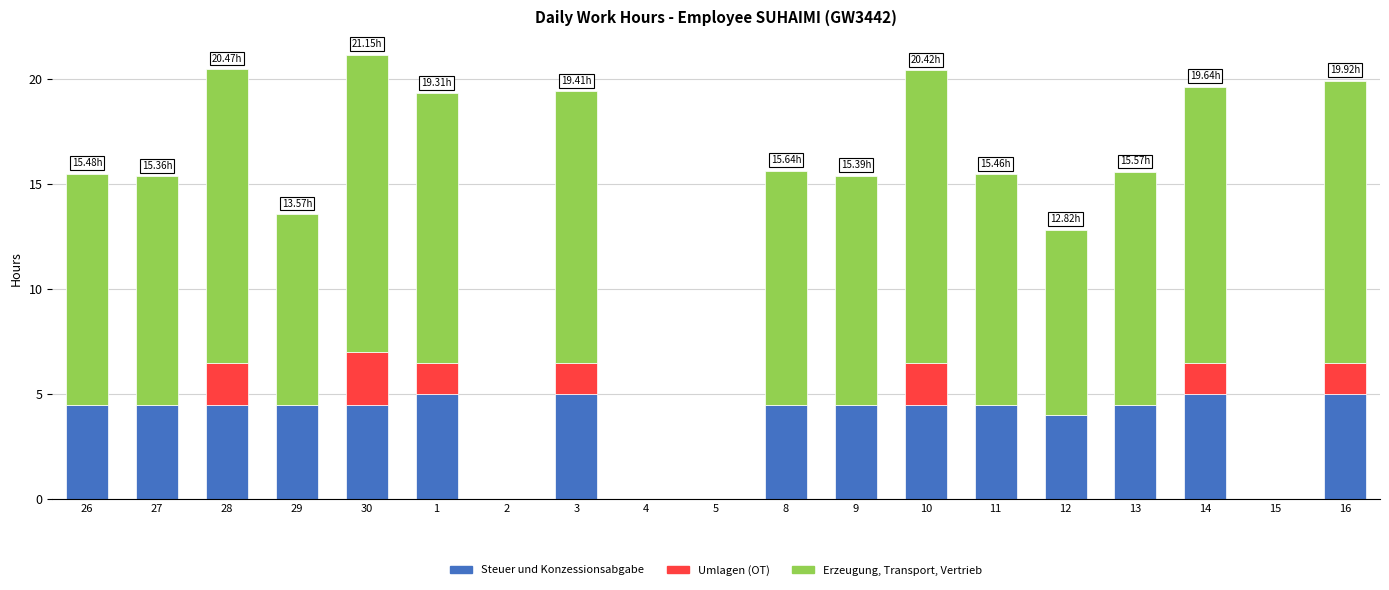

What is the total value across all series at 13?

15.6